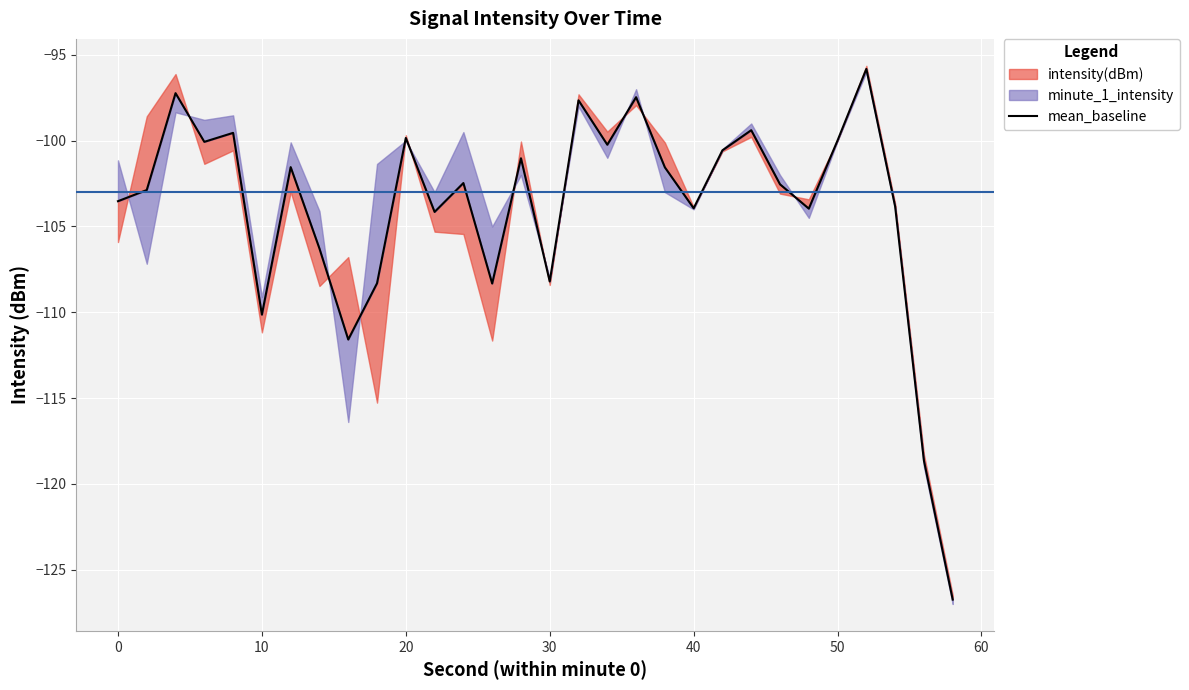

What is the maximum value shown in the chart?

-95.8